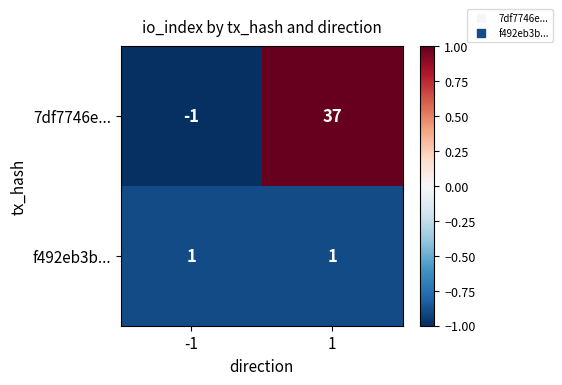

Which series has the largest range (max minus min)?

7df7746e...